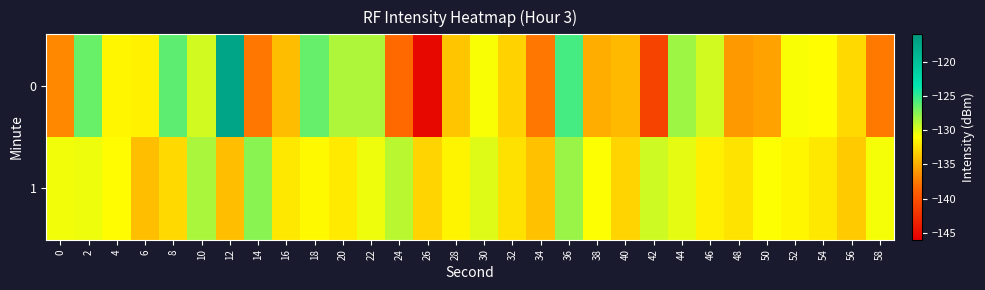

Which series has the largest total across all categories?

1